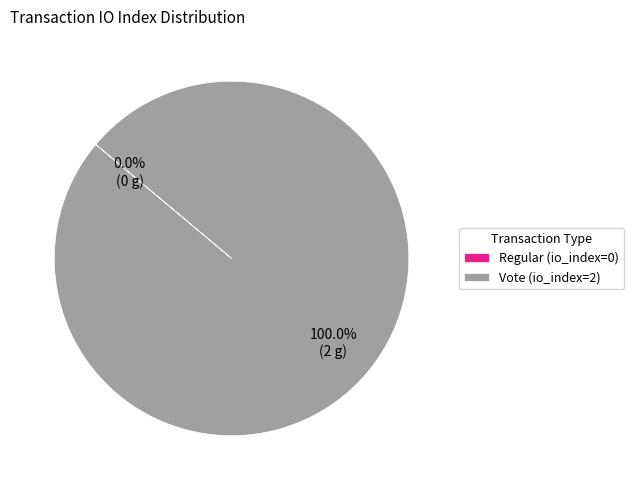

What is the smallest slice in the pie chart?

Regular (io_index=0)